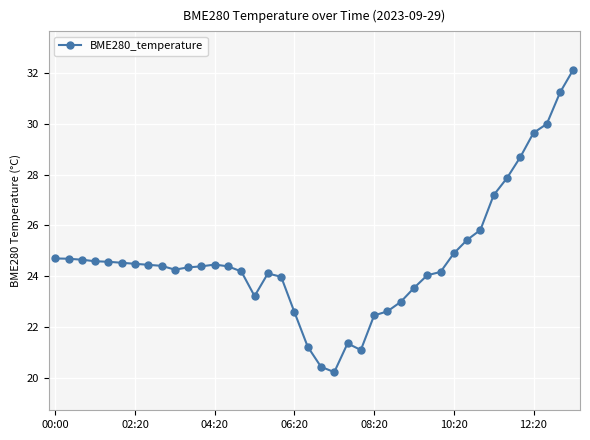

How many lines are shown in the chart?

1